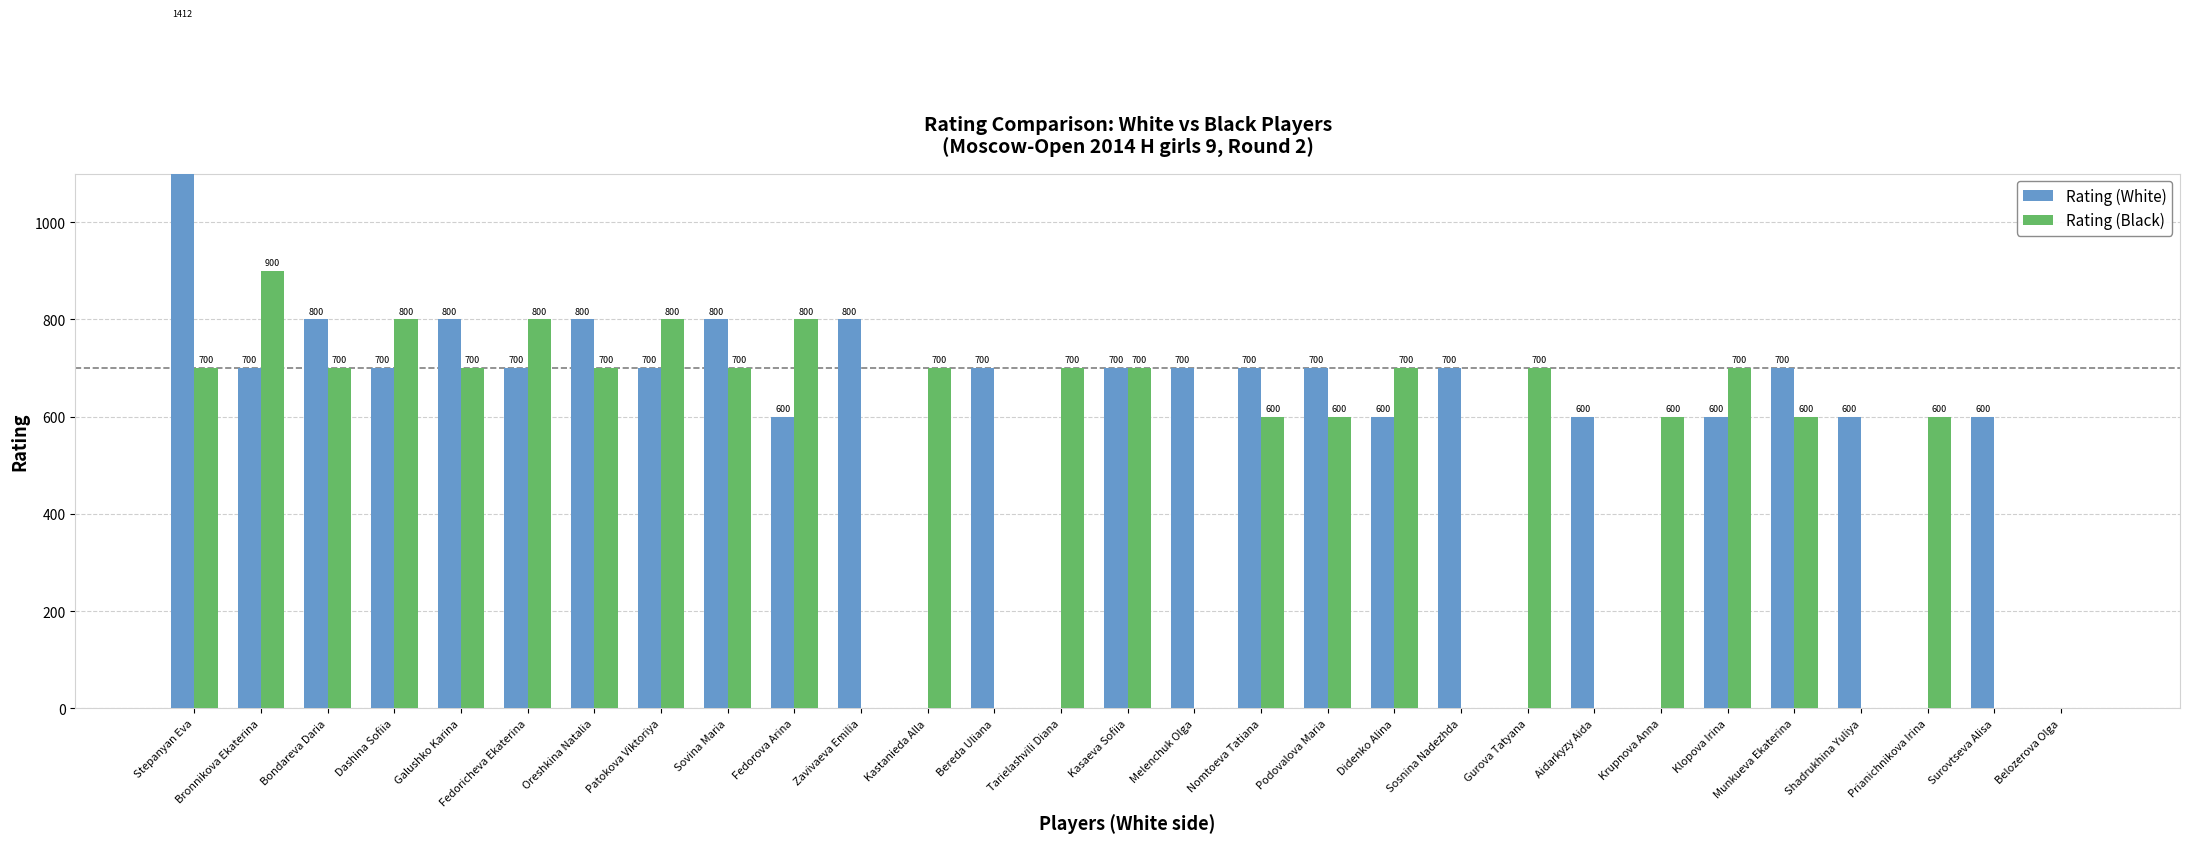

At which label does Rating (White) first exceed 700?

Stepanyan Eva